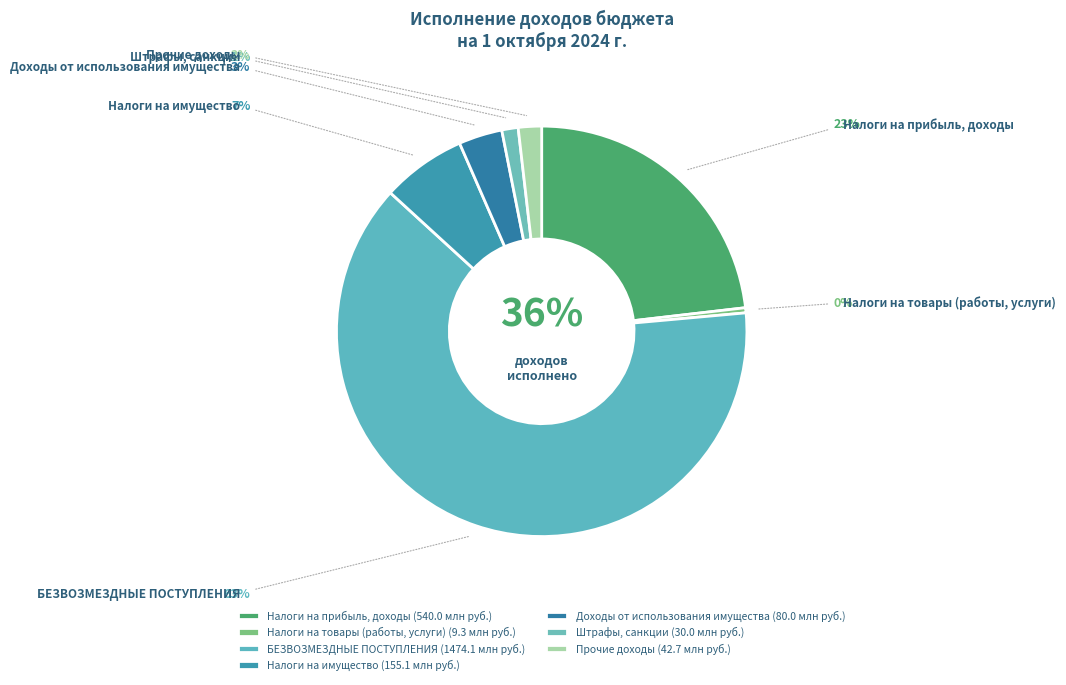

To the nearest percent, what portion does Налоги на имущество represent?

7%